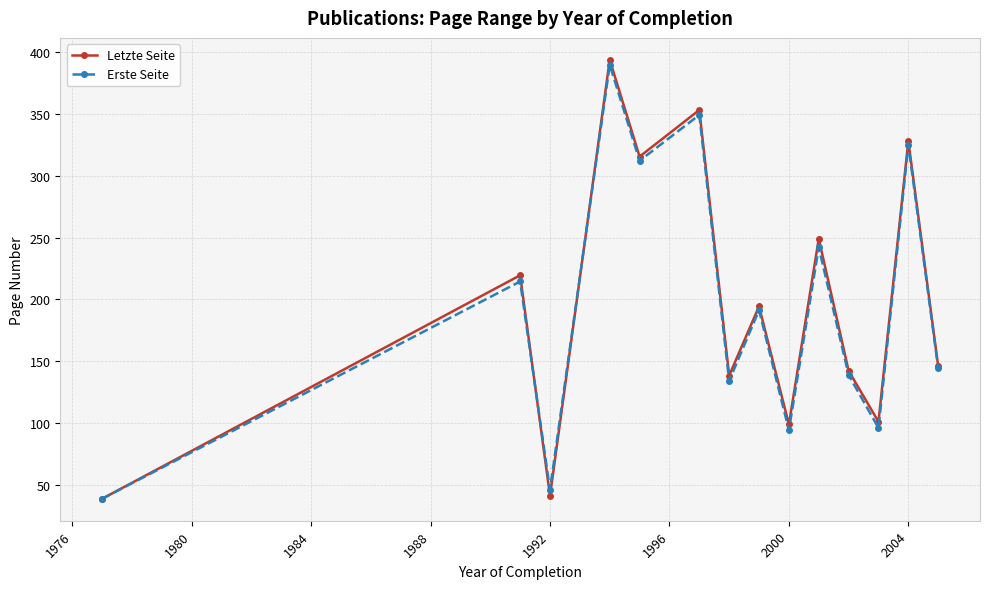

How many categories are shown in the chart?

14